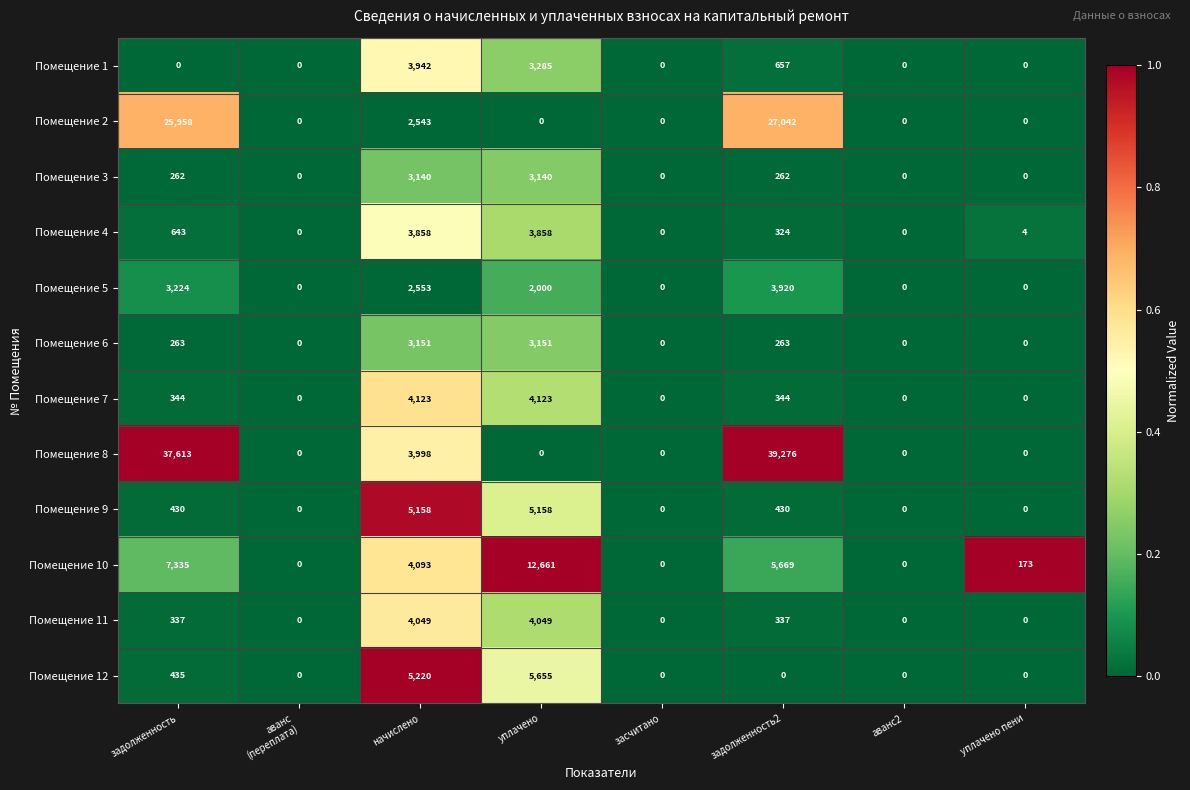

What is the maximum value for Помещение 9?

5158